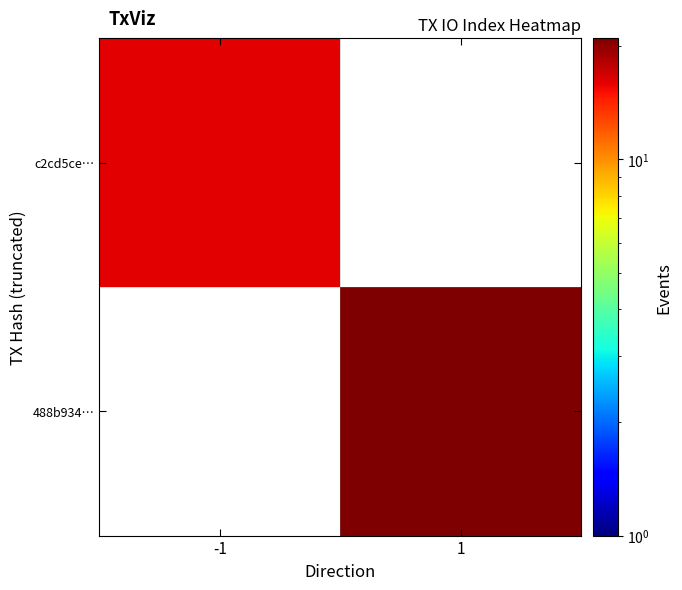

How many series are shown in this chart?

2